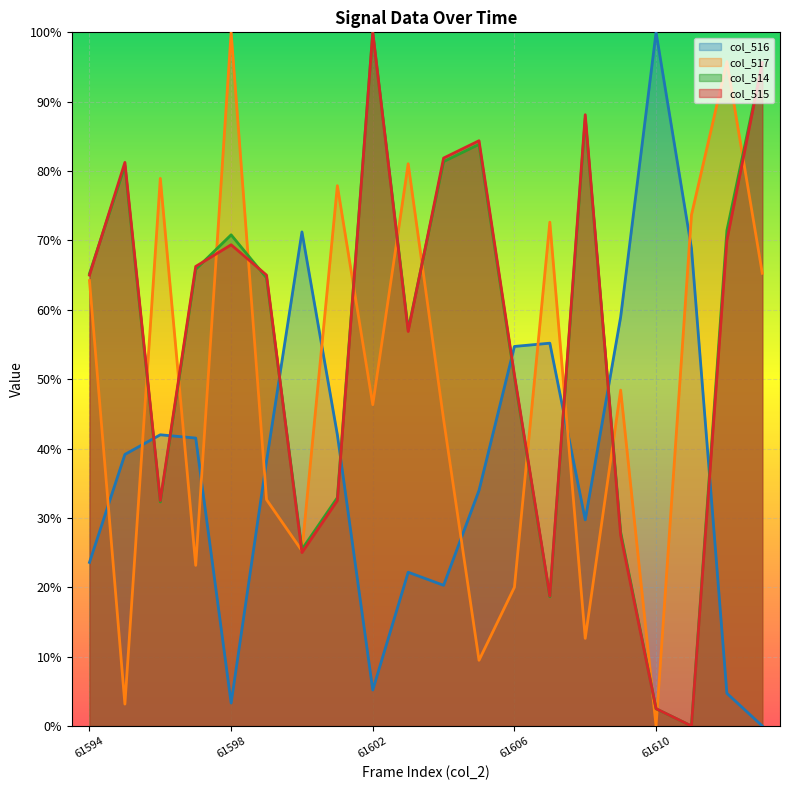

Rank the series at 61600 from lowest to highest value.

col_515, col_517, col_514, col_516